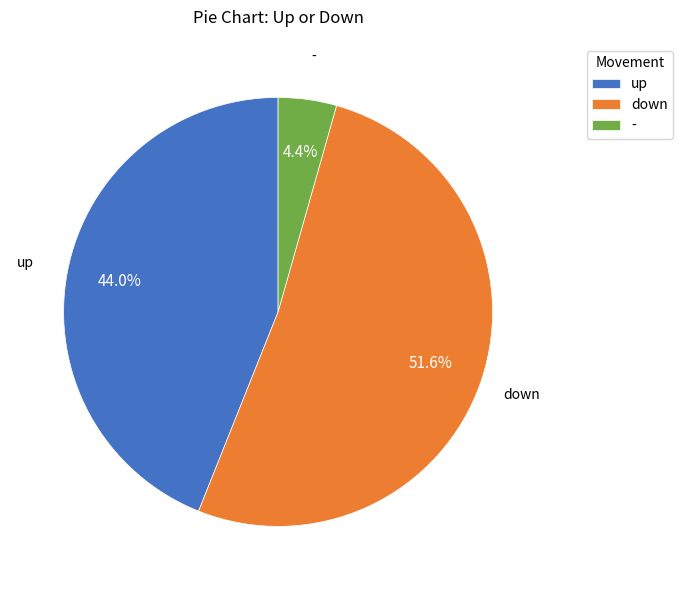

Rank the categories by value from highest to lowest.

down, up, -